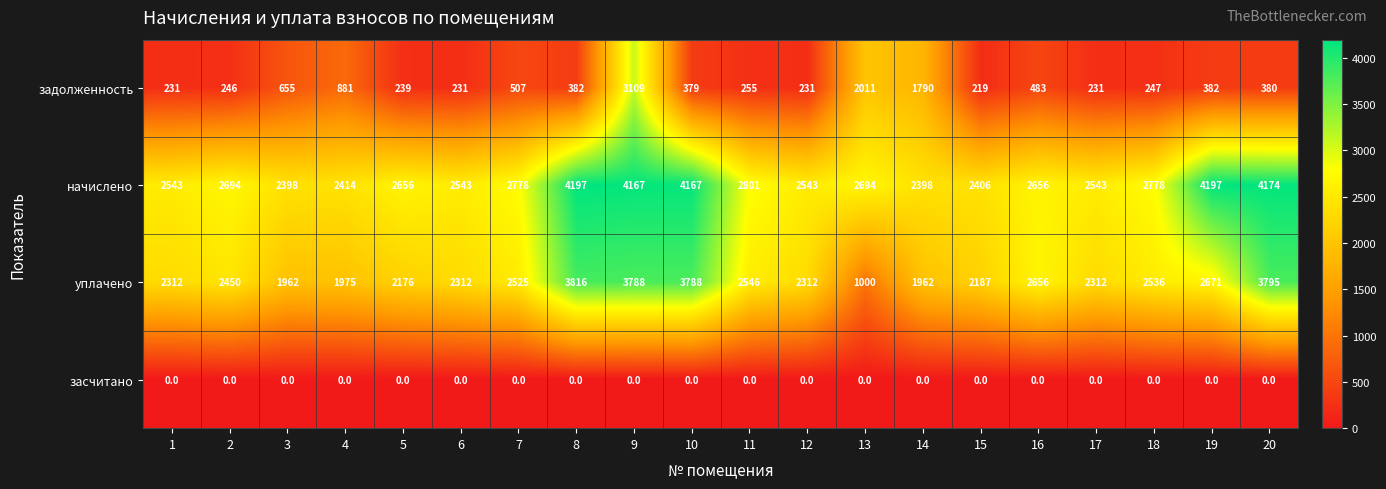

What is the spread (max minus min) of values at 9?

4167